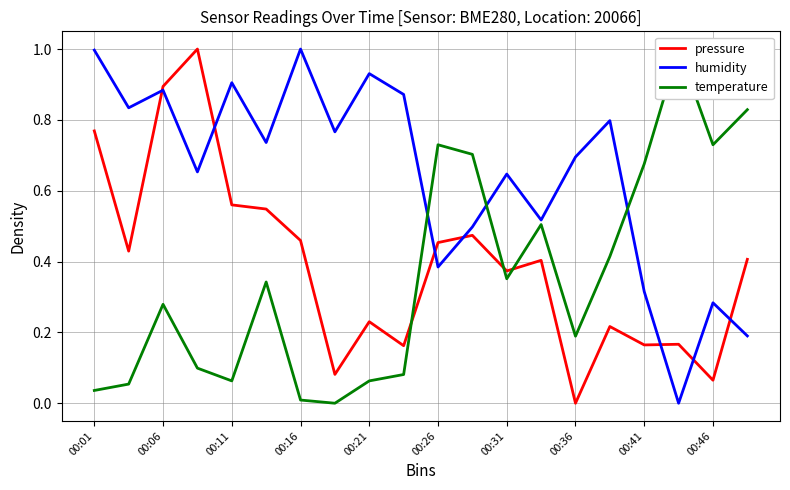

The humidity series shows 1.0 at 00:01. True or false?

True